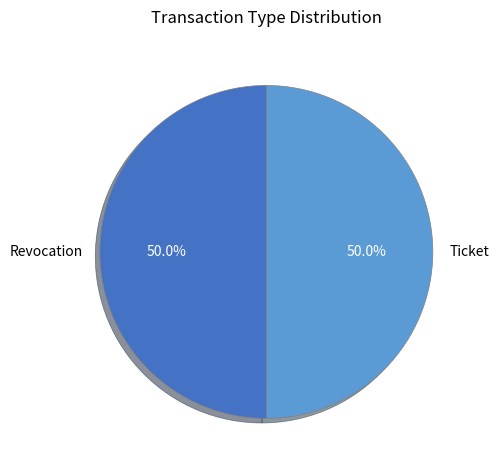

How many slices are in this pie chart?

2